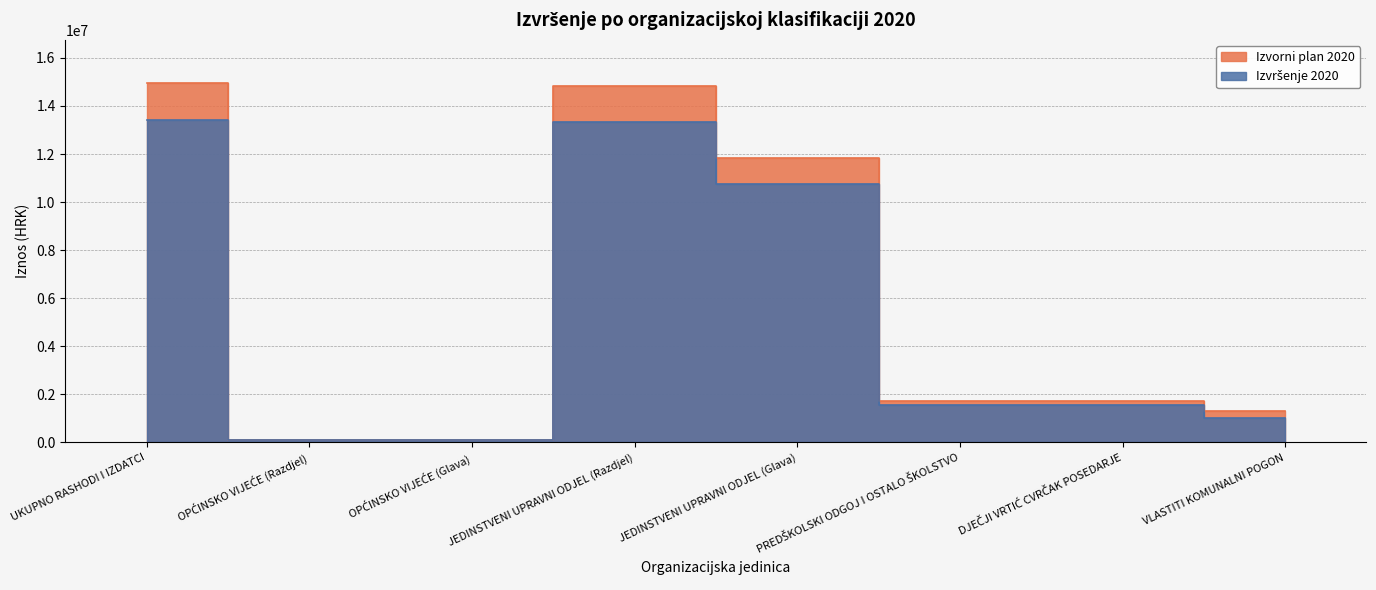

How many data points does each series have?

8